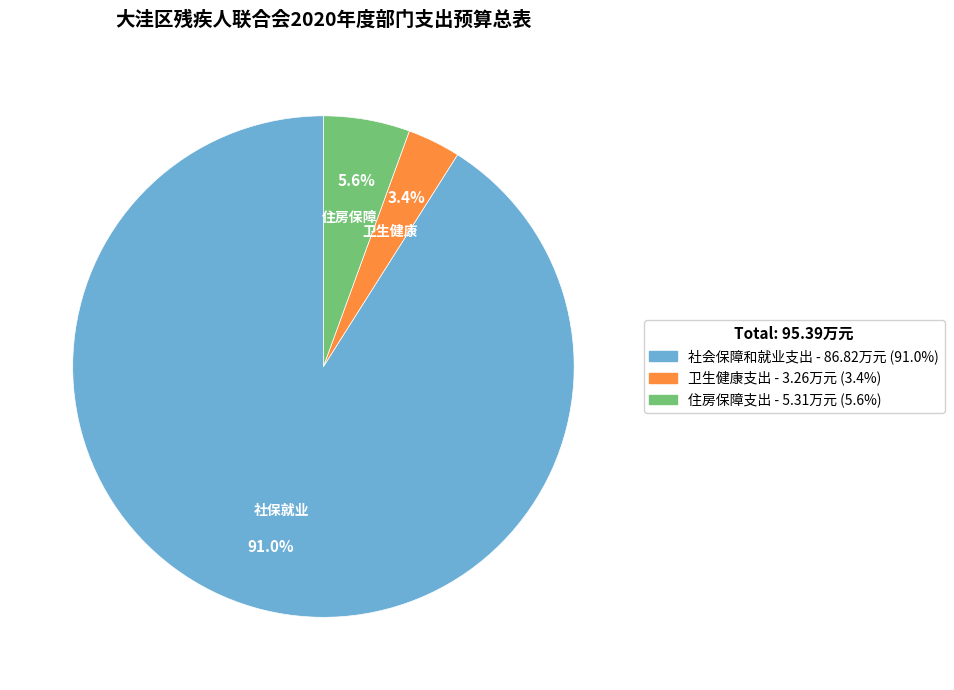

What is the smallest slice in the pie chart?

卫生健康支出